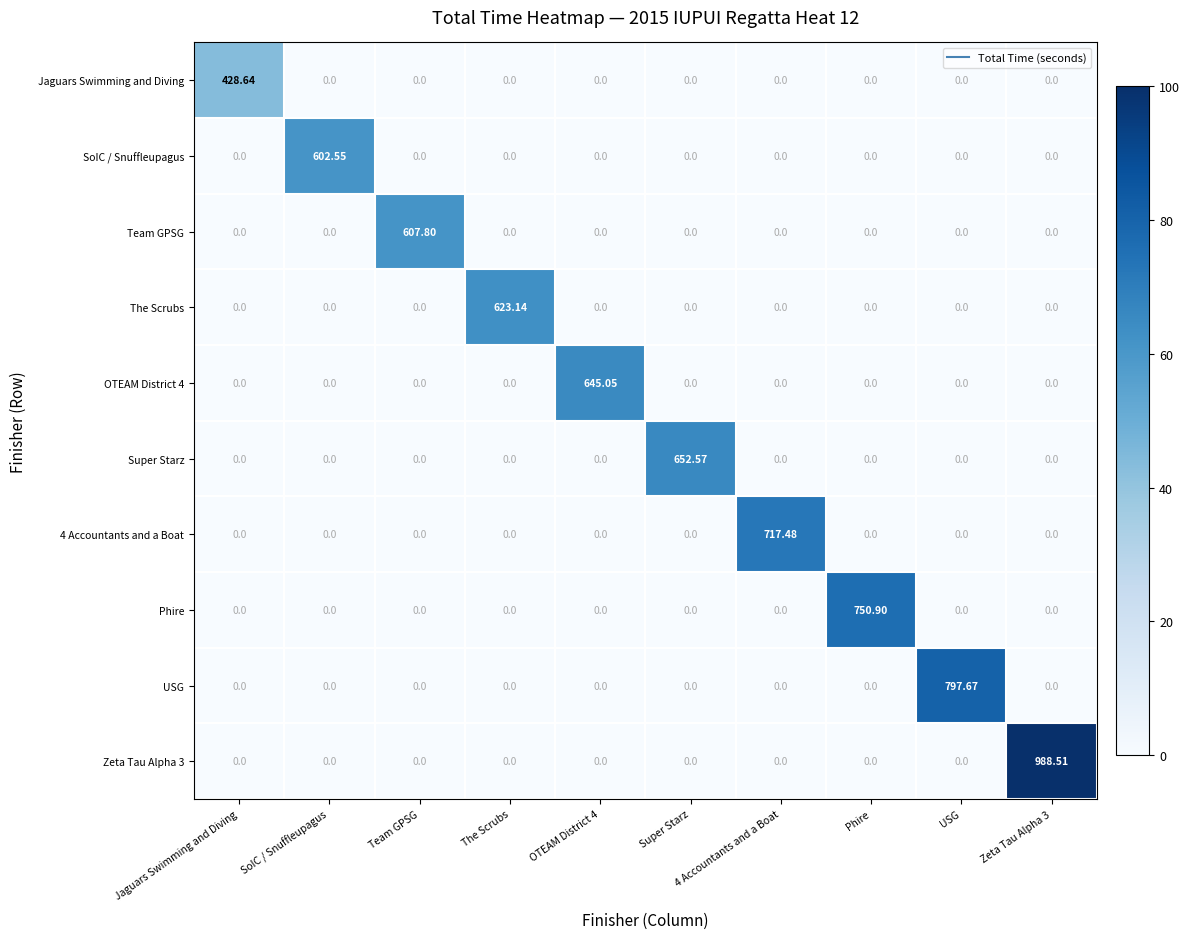

Between 4 Accountants and a Boat and Zeta Tau Alpha 3, which series saw the biggest shift?

Zeta Tau Alpha 3